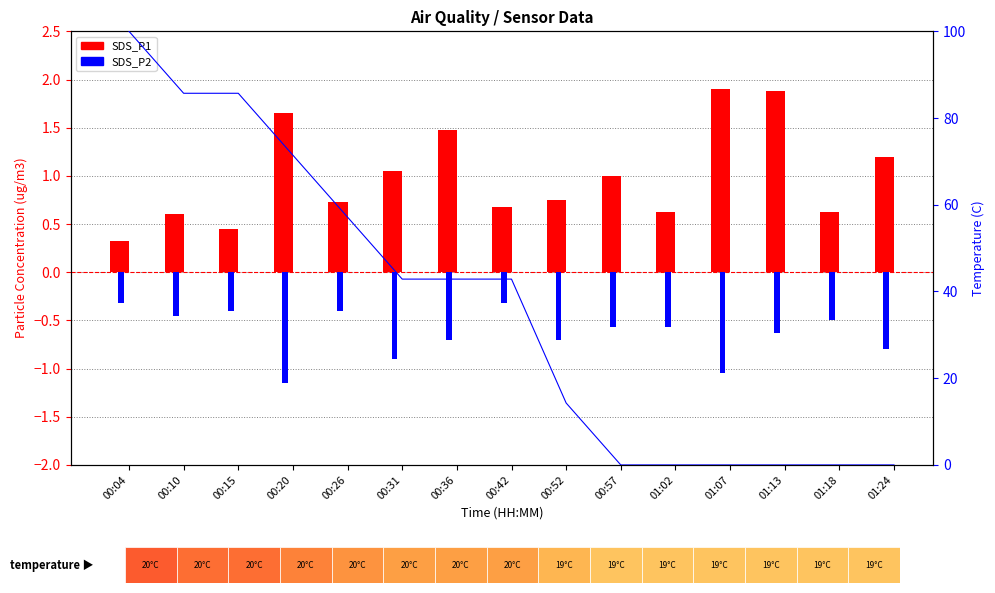

What is the difference between the maximum and minimum values in the SDS_P1 series?

1.6